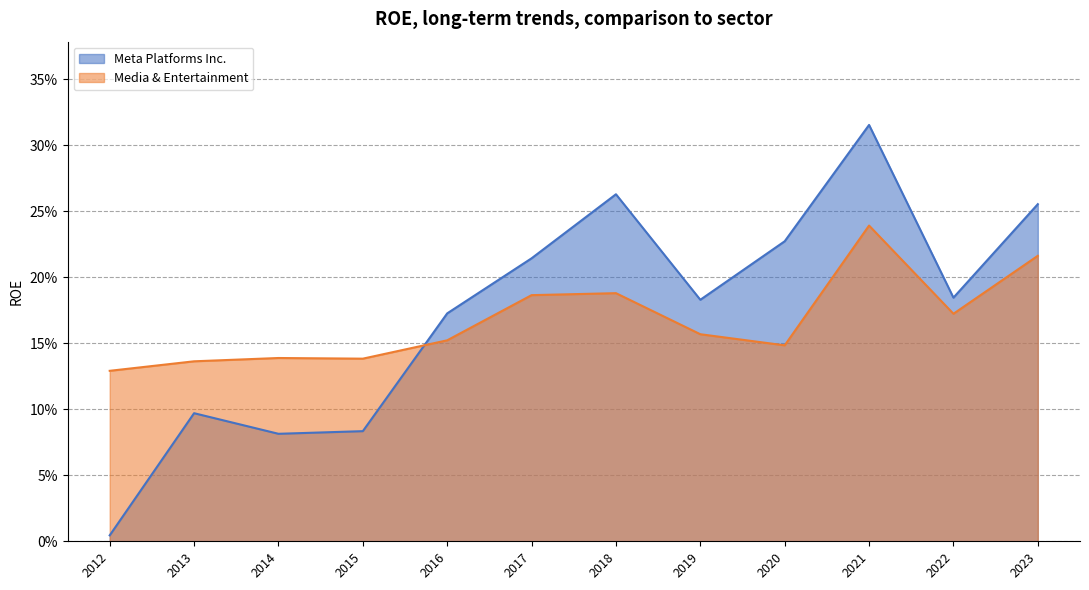

What are all the series names shown in the legend?

Meta Platforms Inc., Media & Entertainment